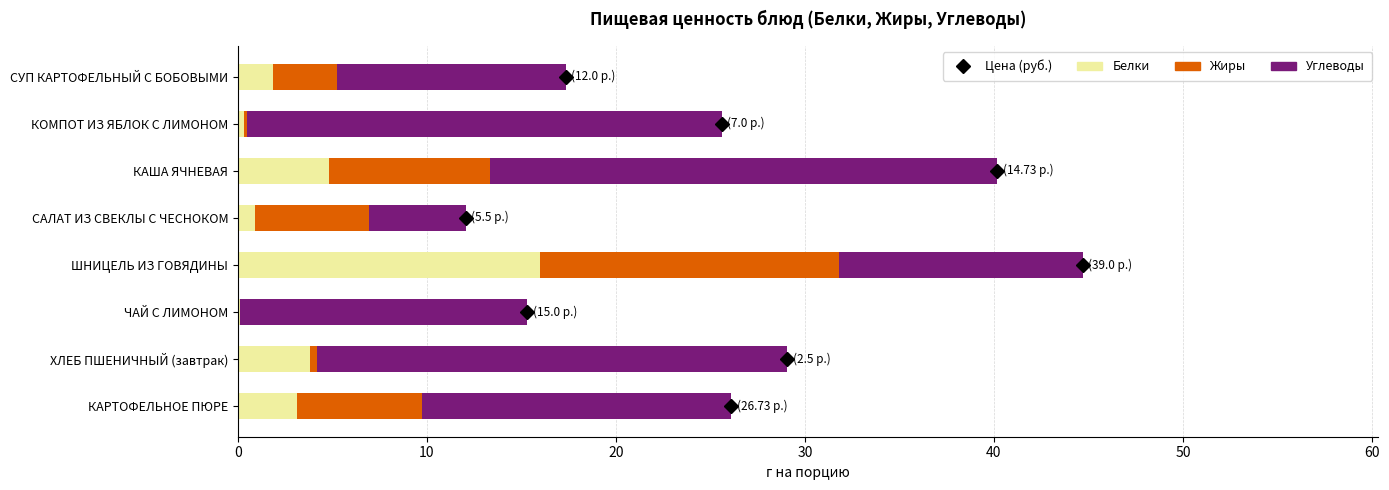

What is the total value across all series at КАША ЯЧНЕВАЯ?

40.2